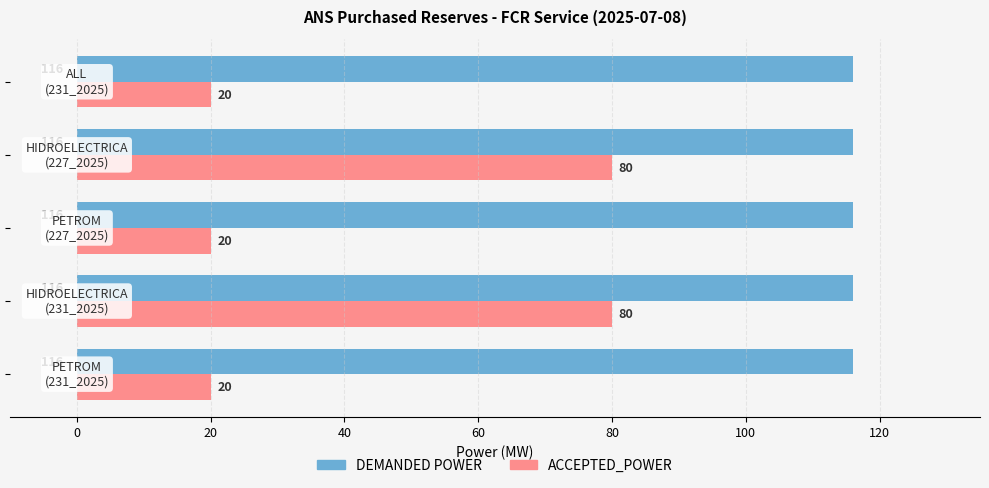

List the series in order of their peak value, lowest first.

ACCEPTED_POWER, DEMANDED POWER